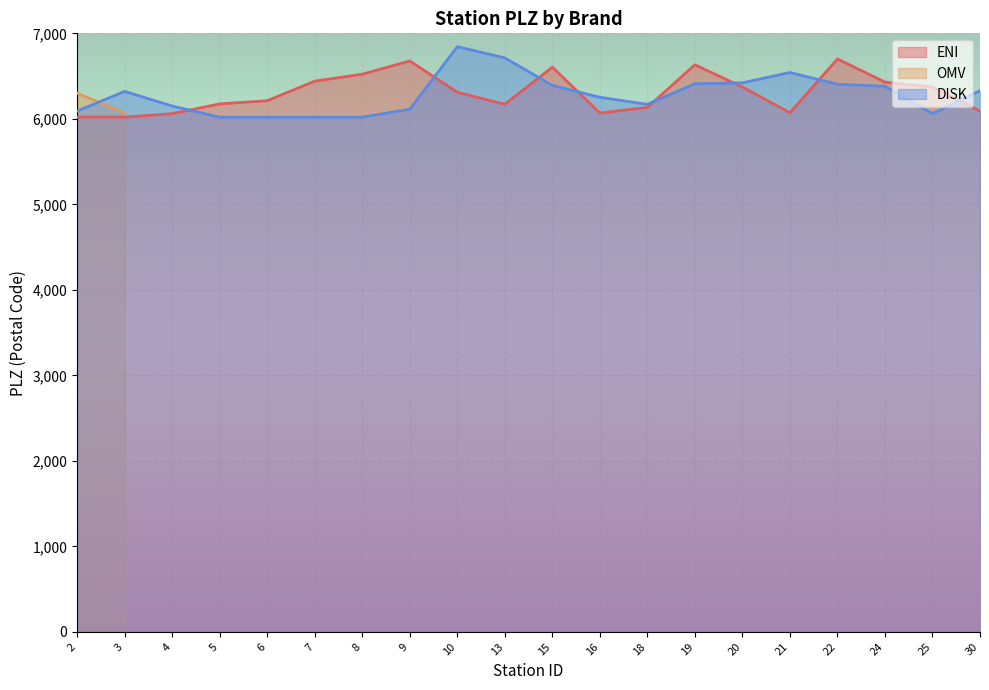

Does the chart display data point markers on the line(s)?

No